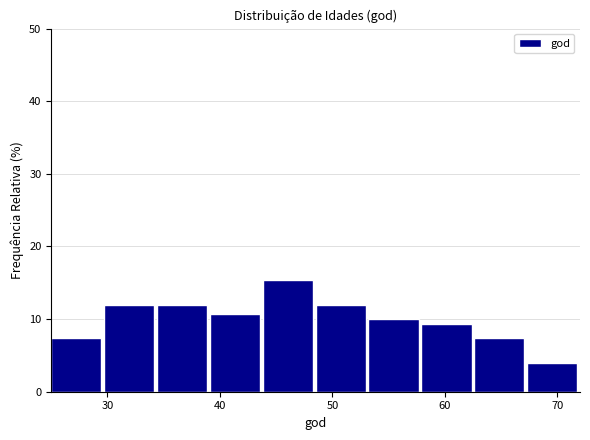

How tall is the bar that spans 48.5 to 53.2 on the x-axis? Neither the bar edges nor the heights are printed on the chart, so give them approximately, as read against the axes.

12